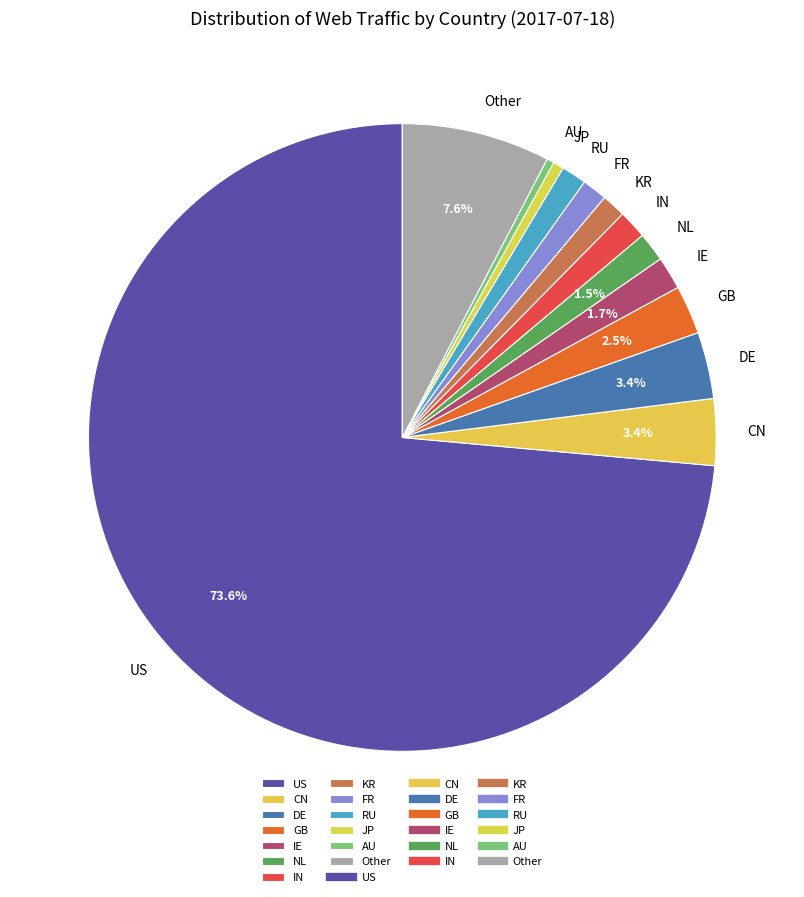

To the nearest percent, what portion does DE represent?

3%